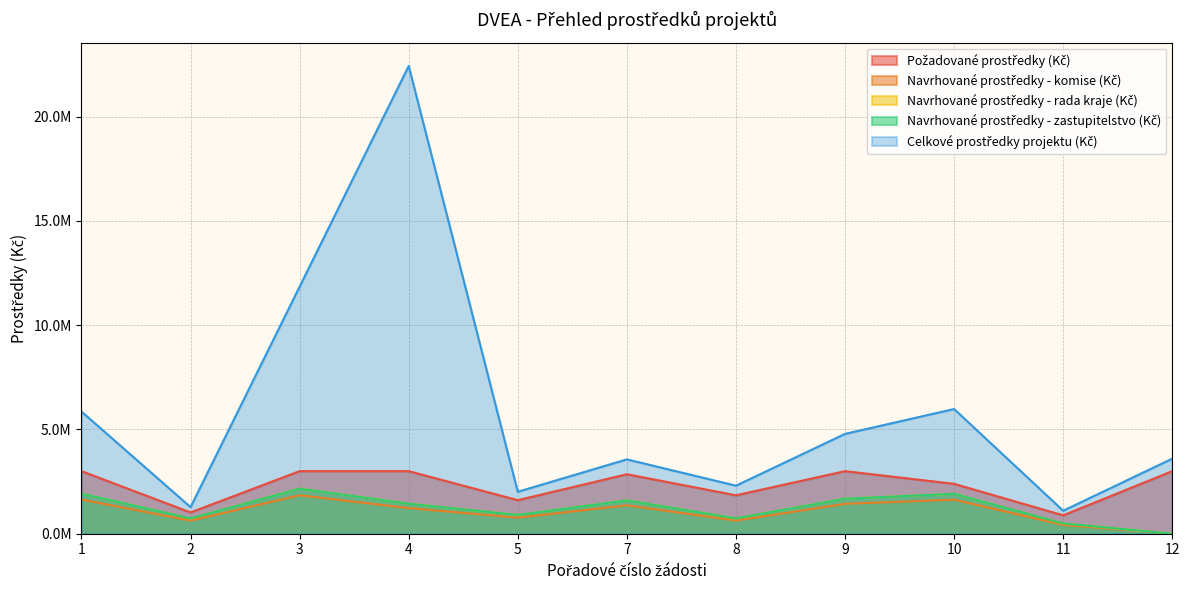

How many data points in Navrhované prostředky - rada kraje (Kč) are above 1440965?

6